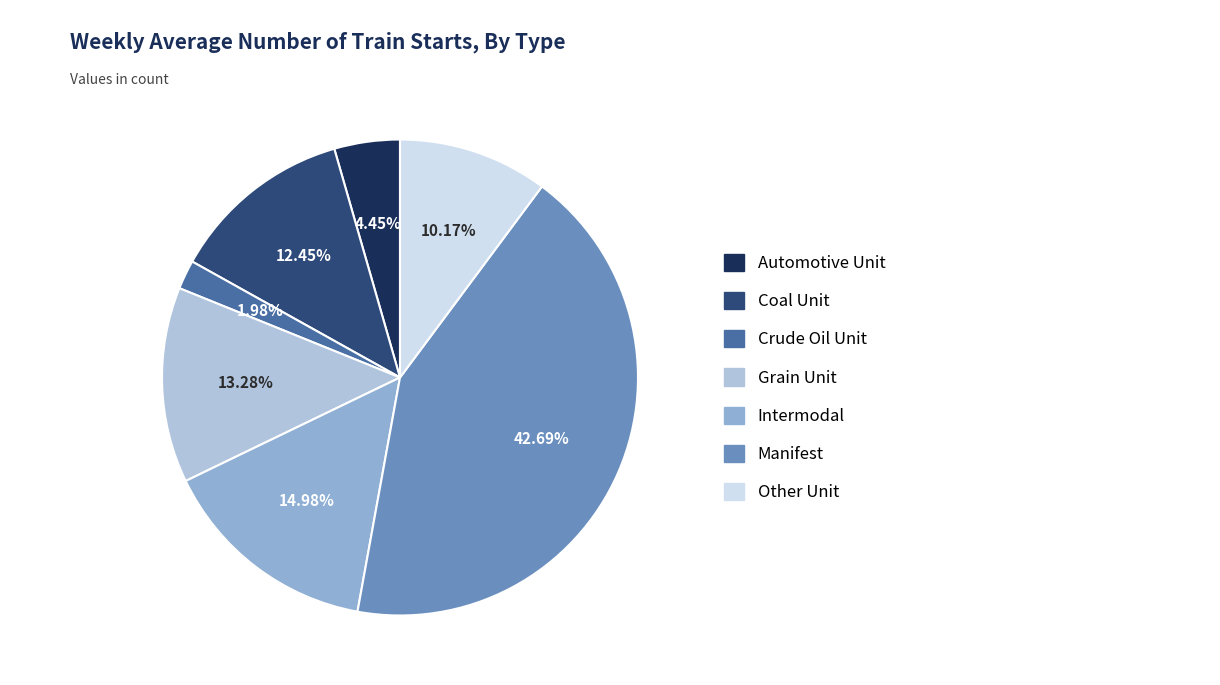

To the nearest percent, what is the average slice percentage?

14%